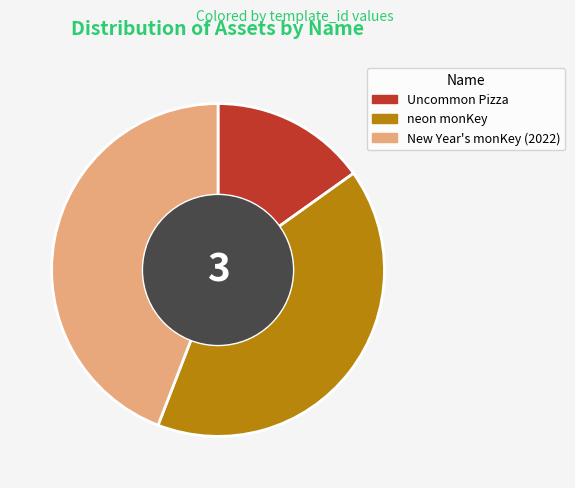

The neon monKey slice represents 29% of the pie. True or false?

False